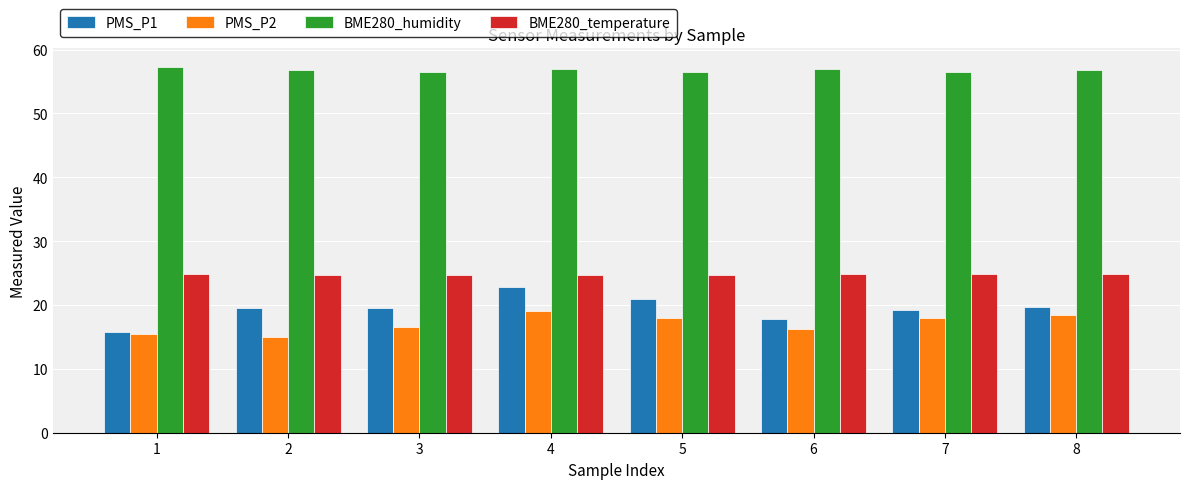

Where does the PMS_P2 series first go above 18?

4